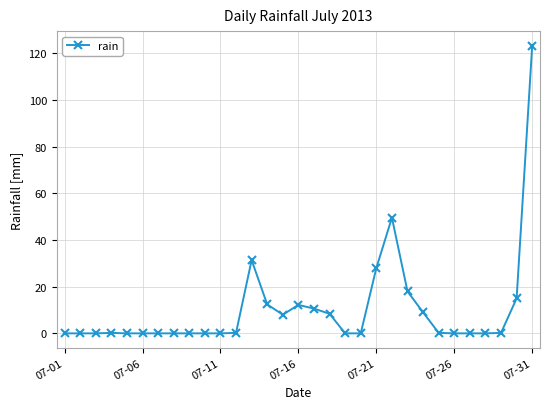

True or false: the data has more than 0 interior local peaks.

True